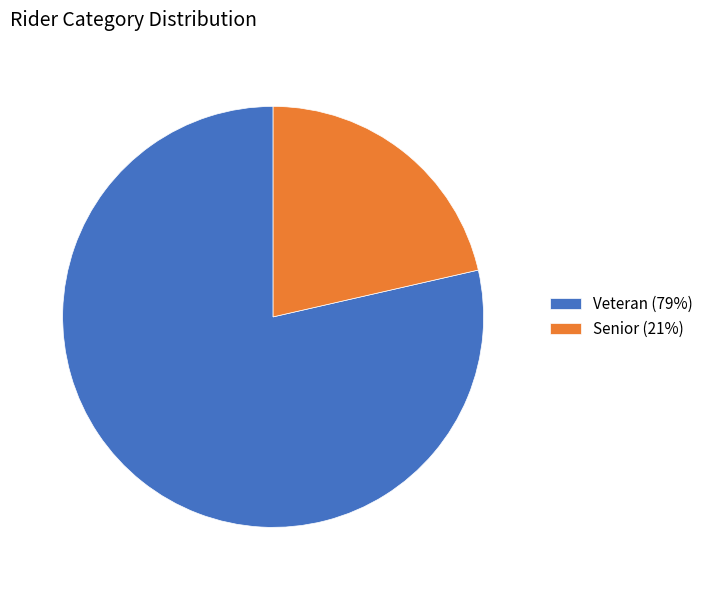

Combined, do Senior (21%) and Veteran (79%) account for over 50%?

Yes